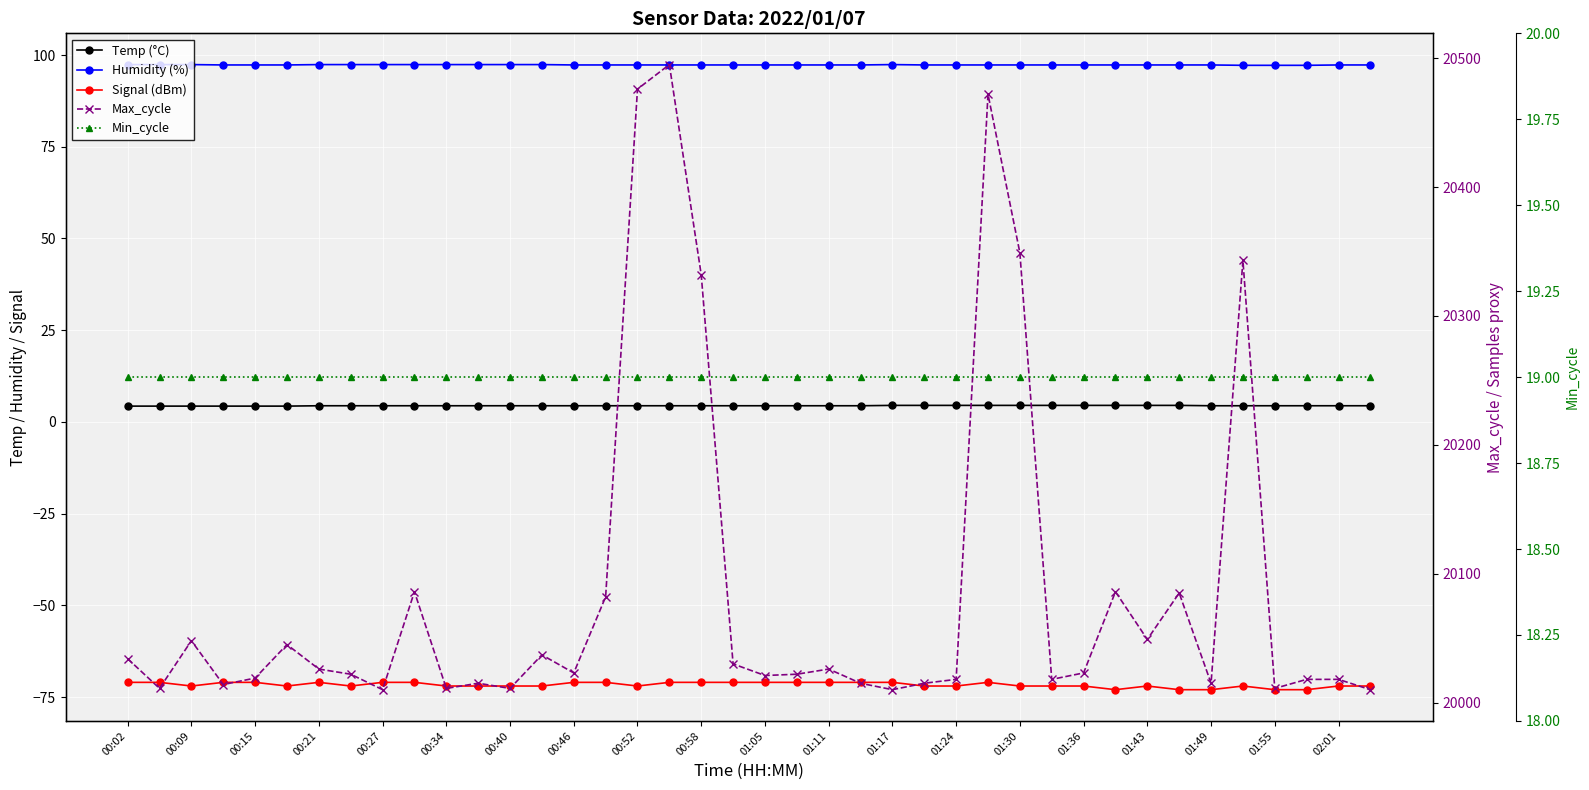

True or false: Humidity (%) and Signal (dBm) cross at least once.

False